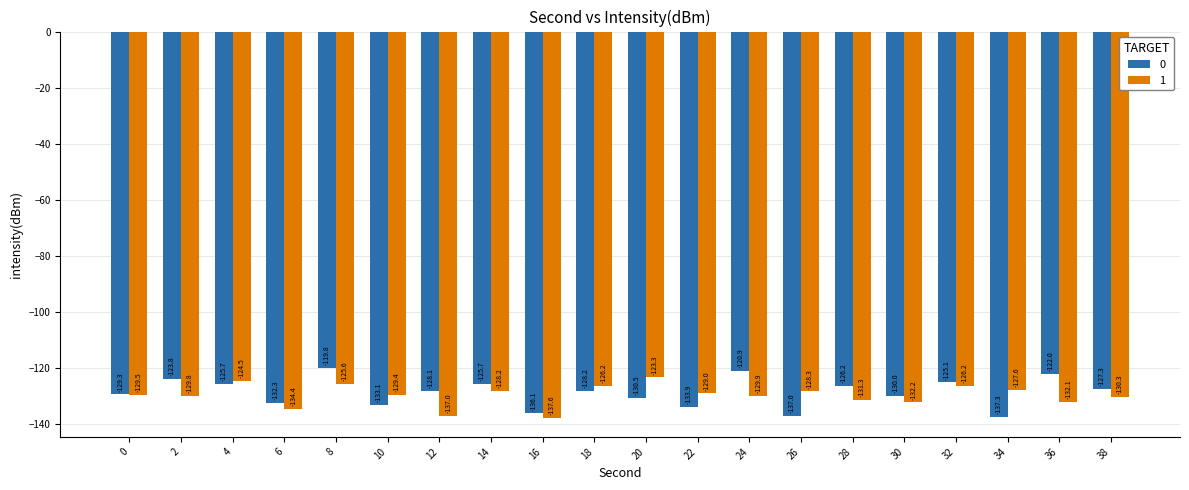

Rank the series by their maximum value, from lowest to highest.

1, 0